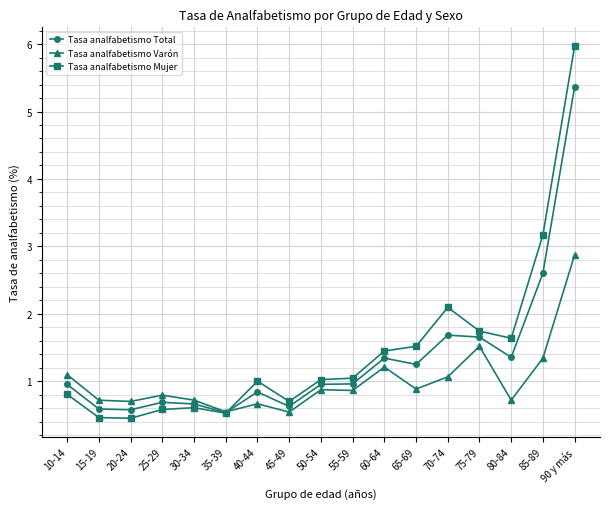

At which category is the sum across all series the highest?

90 y más